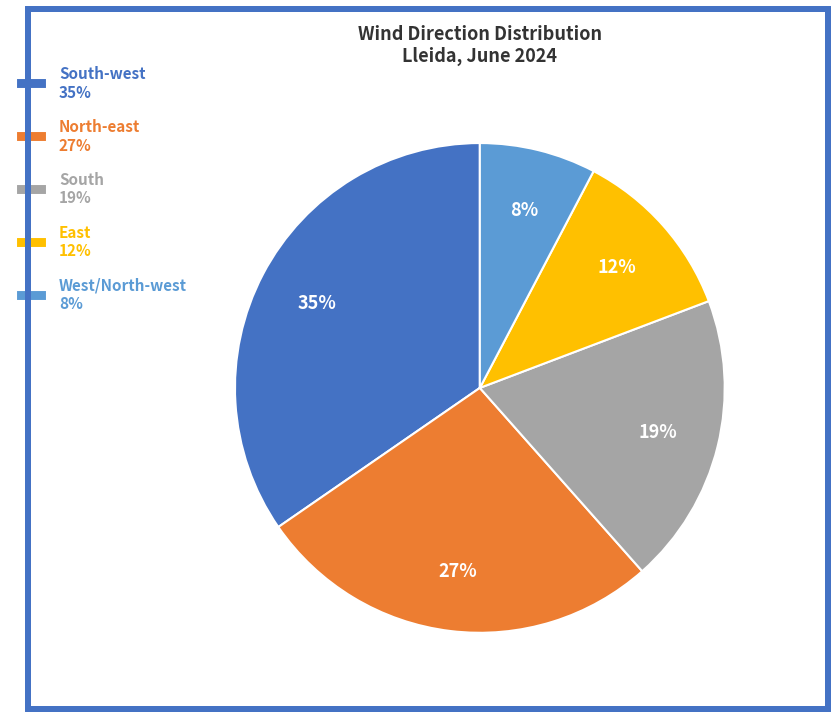

To the nearest percent, what portion does East 12% represent?

12%